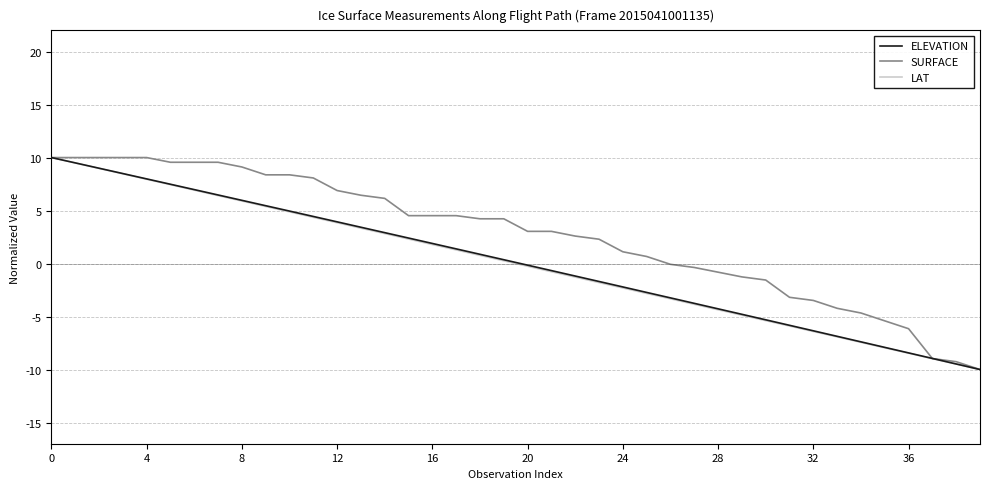

Which series has the largest total across all categories?

SURFACE